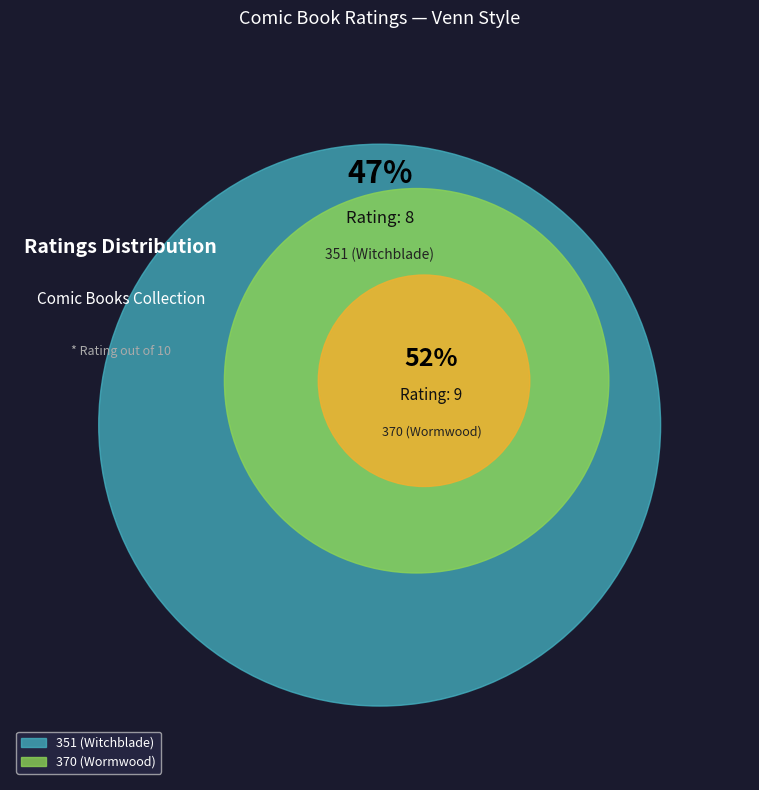

How many segments does this pie chart have?

2